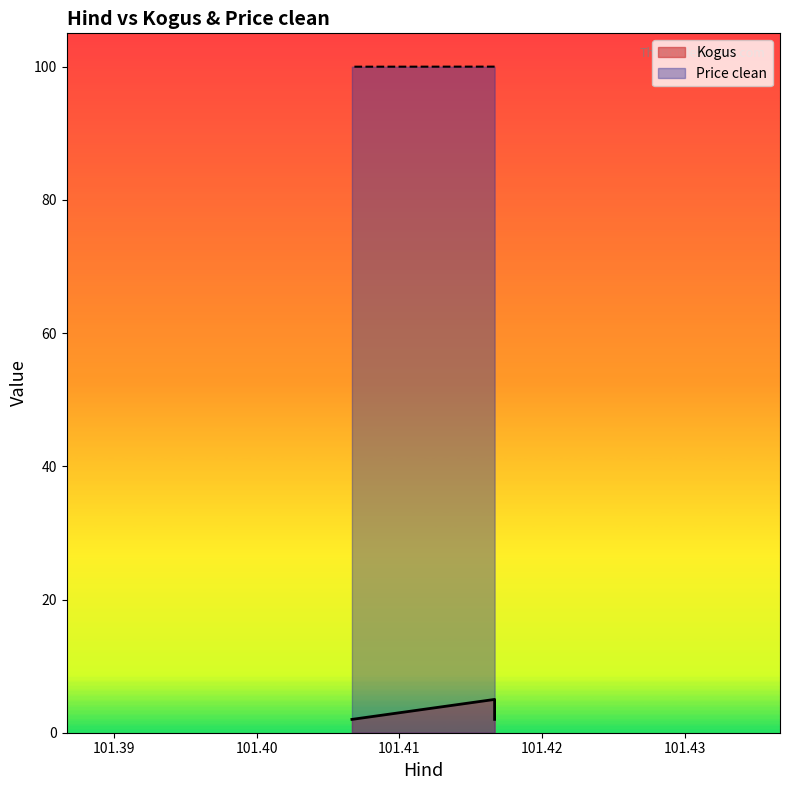

What is the smallest value displayed?

2.0